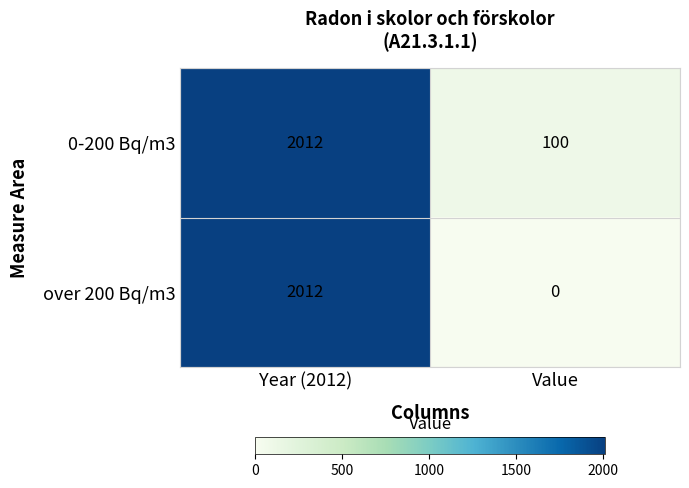

Reading left to right, list all the values displayed in this chart.

0-200 Bq/m3: 2012	100
over 200 Bq/m3: 2012	0